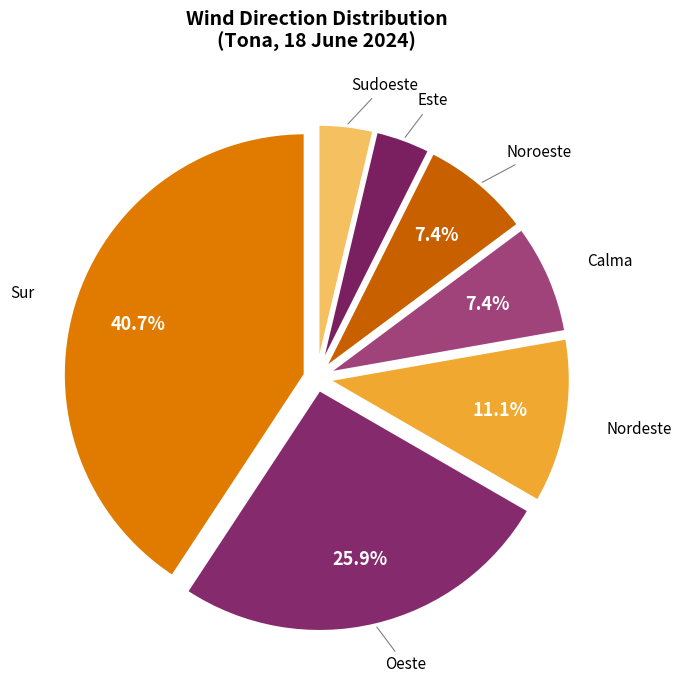

Count the number of slices in the pie.

7